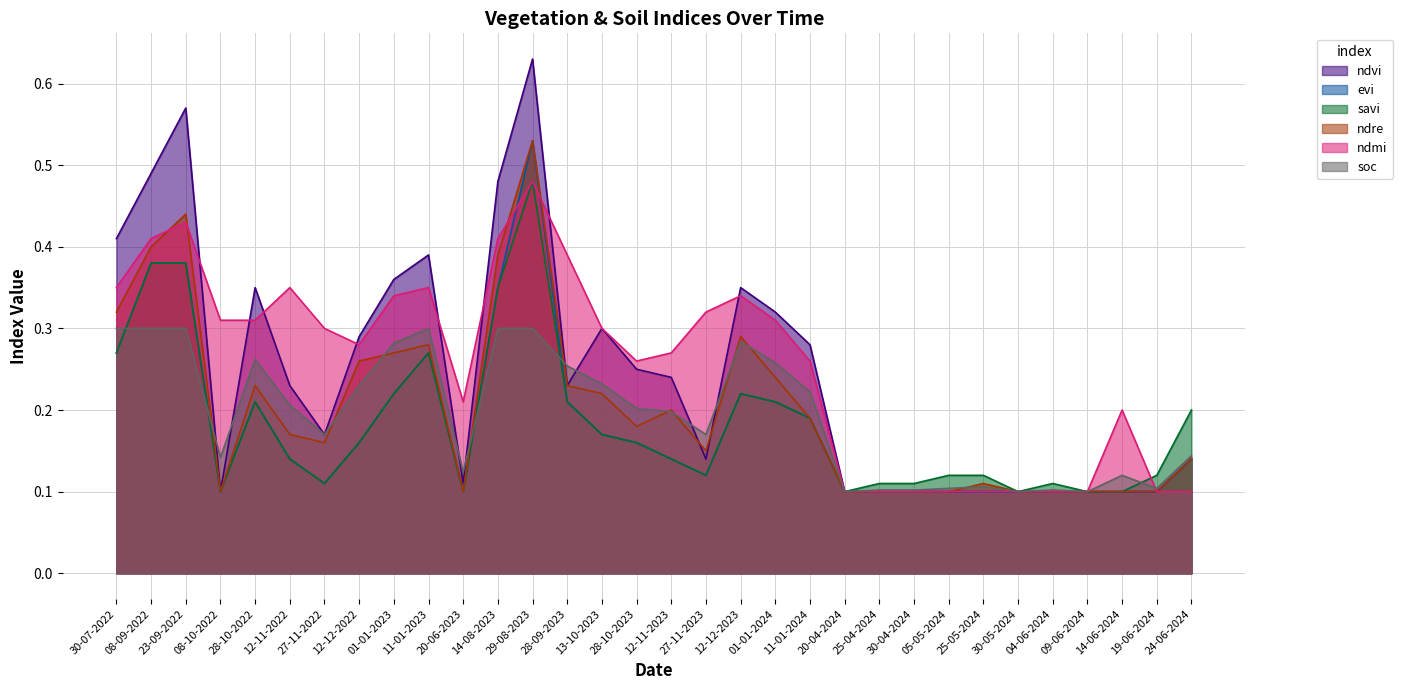

How many lines are shown in the chart?

6